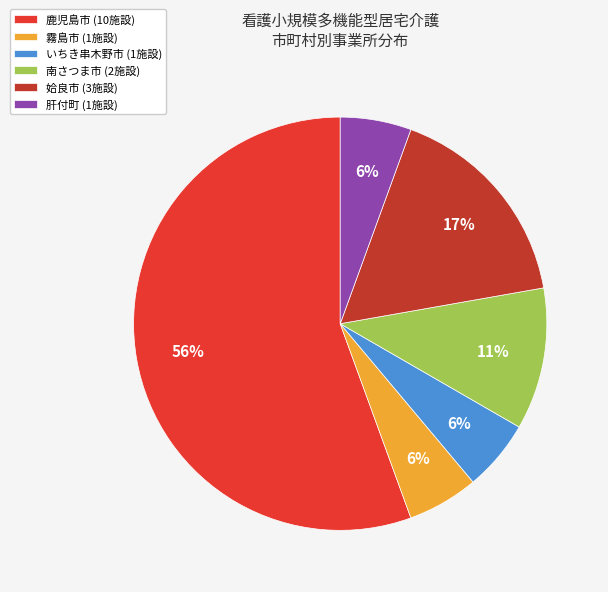

How many slices are in this pie chart?

6